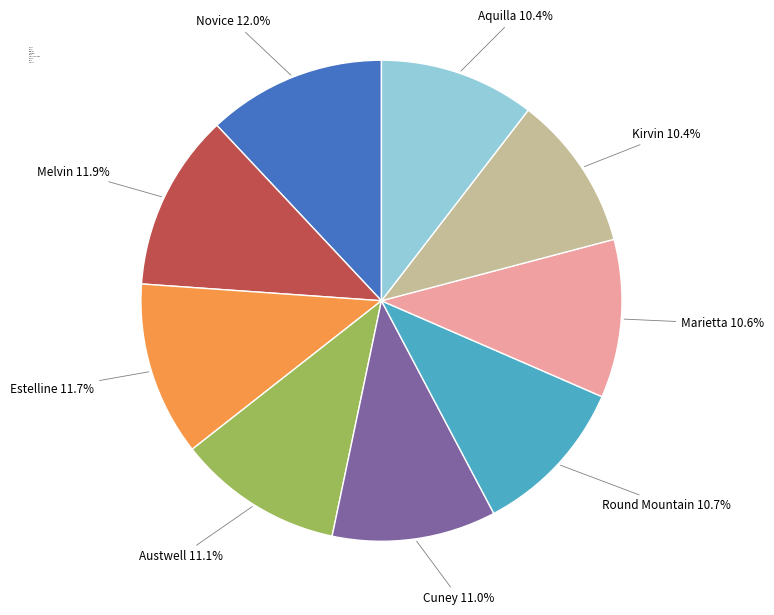

To the nearest percent, what is the average slice percentage?

11%